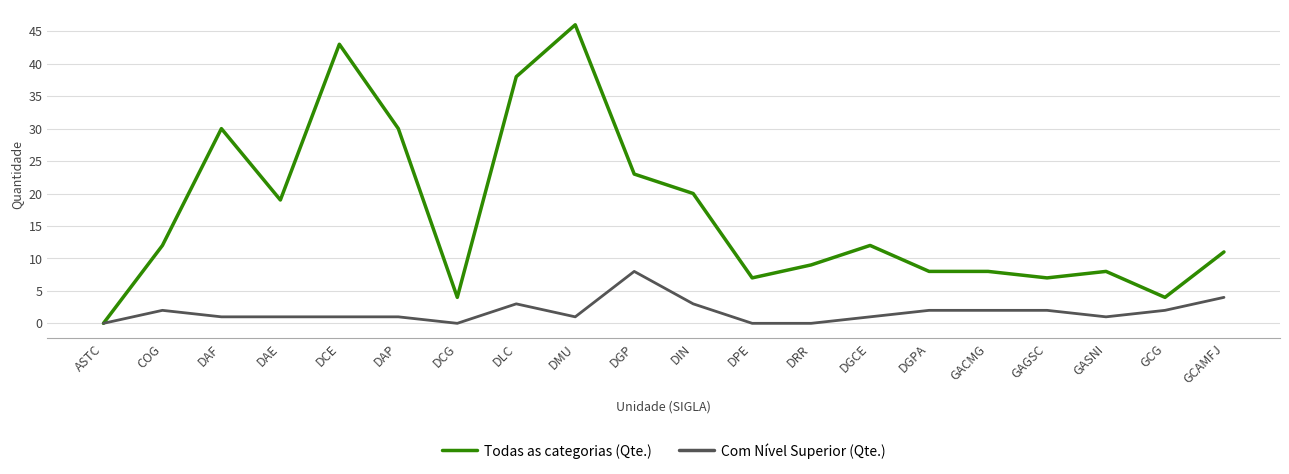

Reading left to right, what are all the values shown in this chart?

Todas as categorias (Qte.): 0	12	30	19	43	30	4	38	46	23	20	7	9	12	8	8	7	8	4	11
Com Nível Superior (Qte.): 0	2	1	1	1	1	0	3	1	8	3	0	0	1	2	2	2	1	2	4